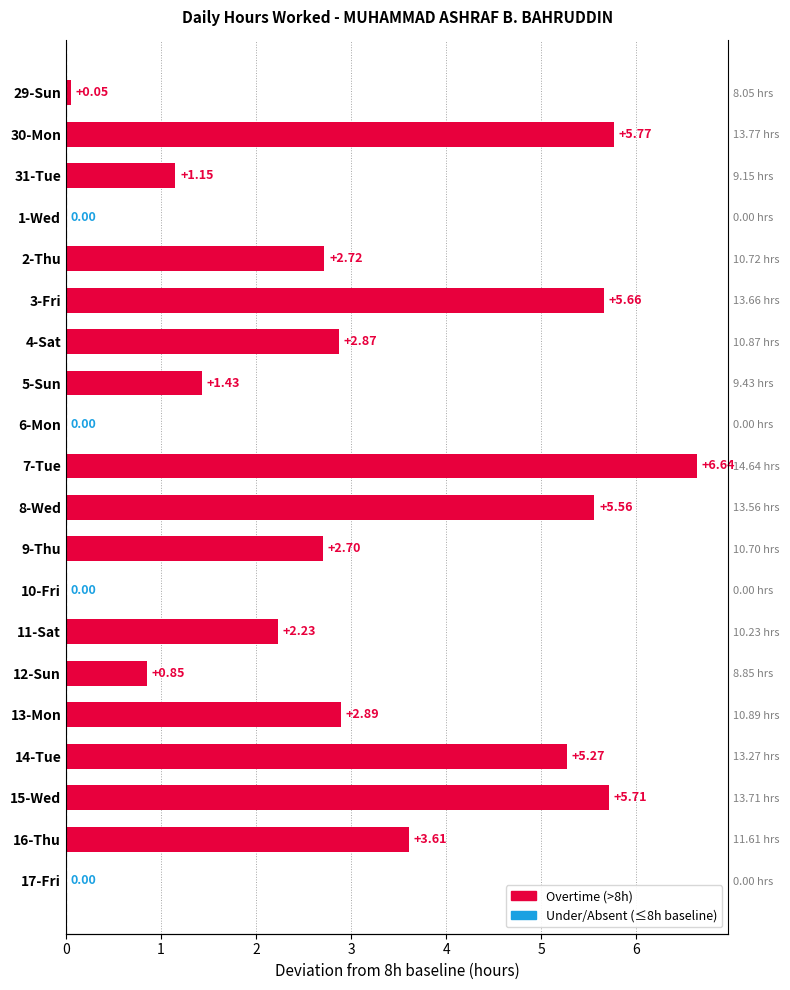

What is the sum of all values?

55.1